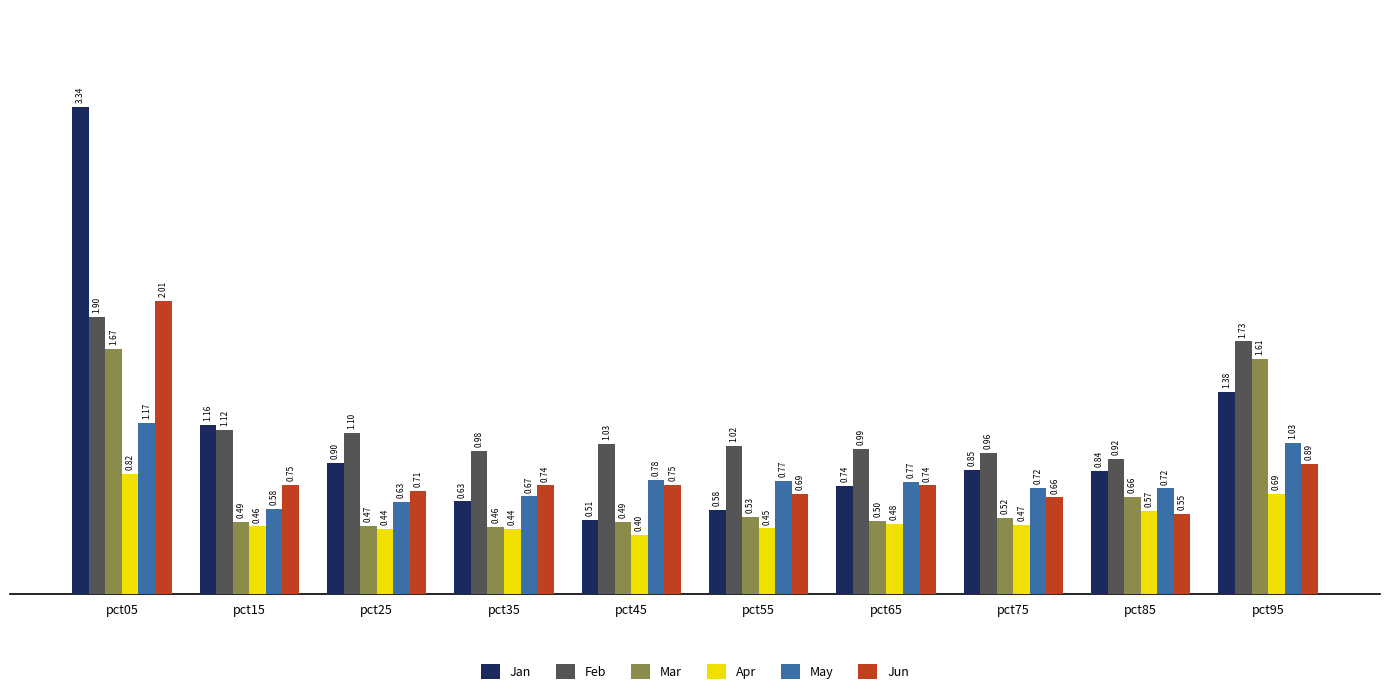

Which series has the largest total across all categories?

Feb